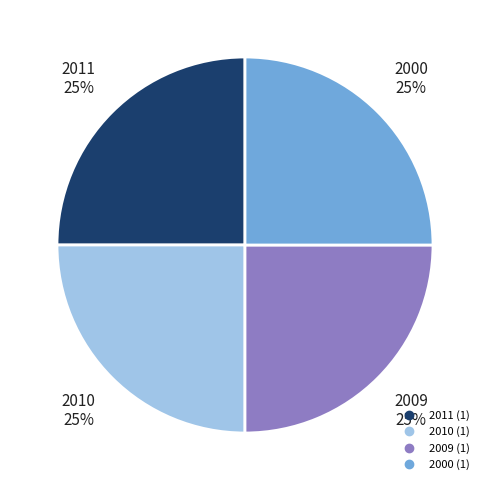

Is there any slice that represents more than half of the pie?

No